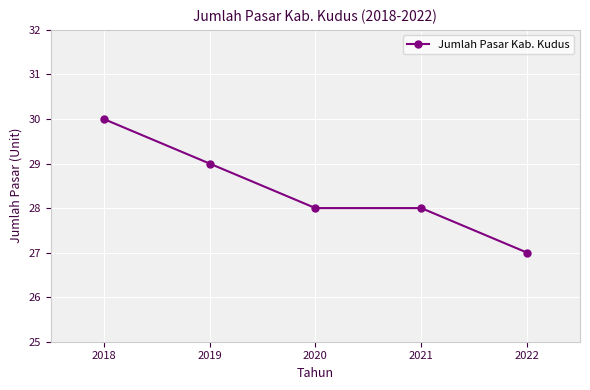

Between 2019 and 2020, which is larger?

2019